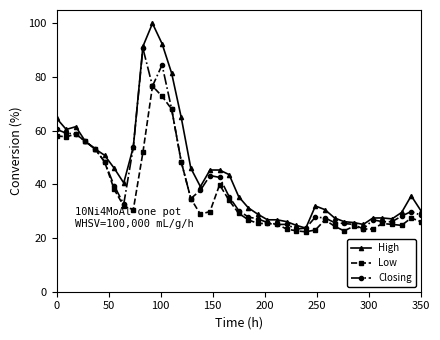

True or false: Closing has more than 2 points higher than both neighbors.

True